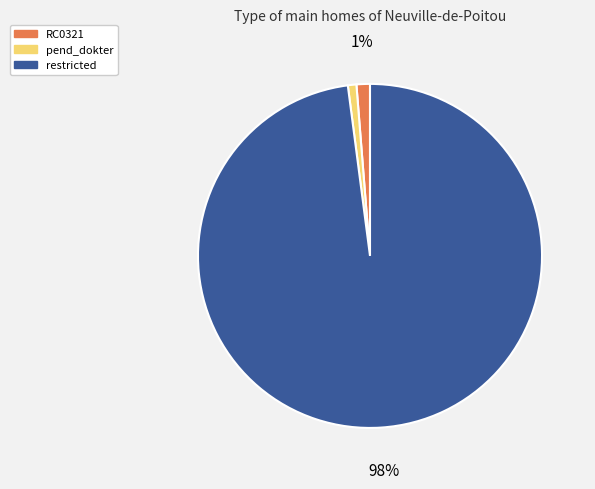

True or false: restricted accounts for 98% of the total.

True